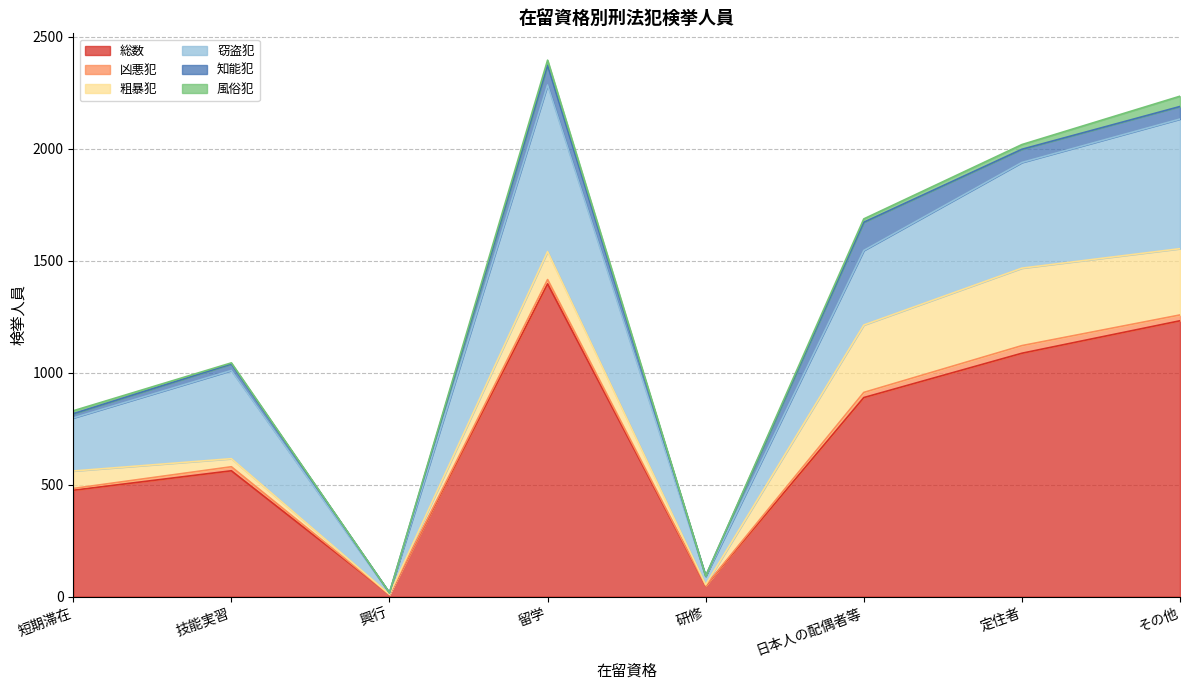

Where is 知能犯 nearest to the value 63?

定住者